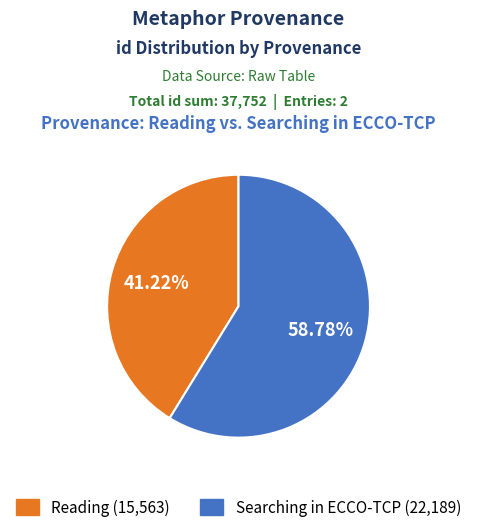

Which has a higher value, Reading or Searching in ECCO-TCP?

Searching in ECCO-TCP